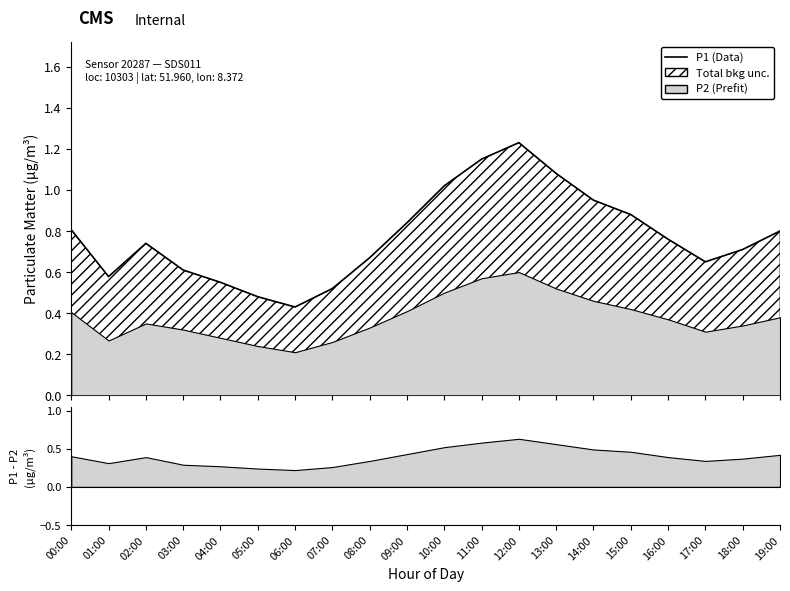

Reading right to left, transcribe all the data shown in this chart.

0.8	0.7	0.7	0.8	0.9	0.9	1.1	1.2	1.1	1.0	0.8	0.7	0.5	0.4	0.5	0.6	0.6	0.7	0.6	0.8